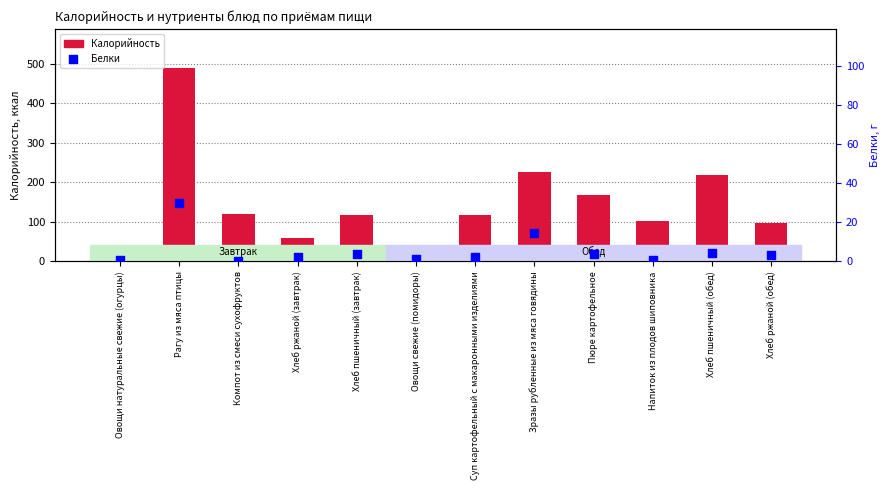

Which series reaches the minimum Y coordinate?

Белки